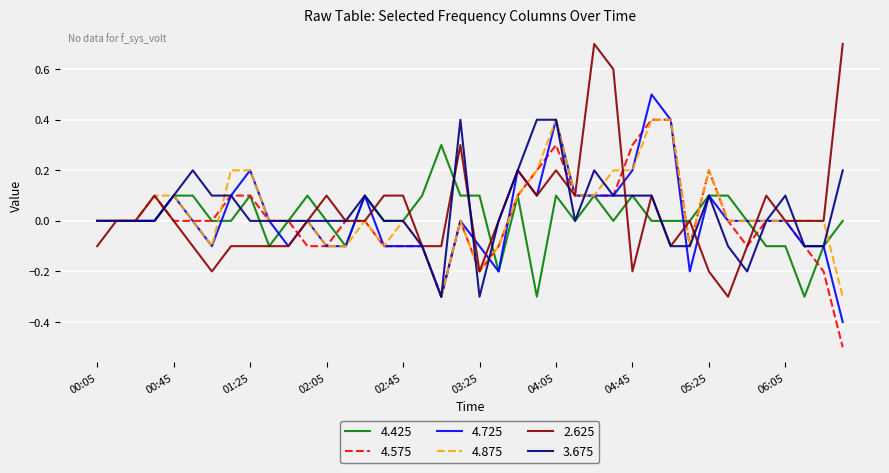

What is the lowest value of the 2.625 series?

-0.3